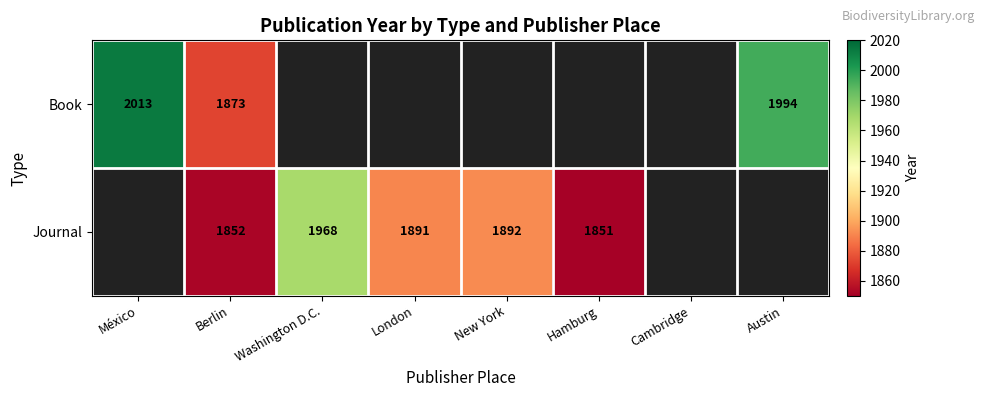

Which label corresponds to the smallest value in the chart?

Washington D.C.